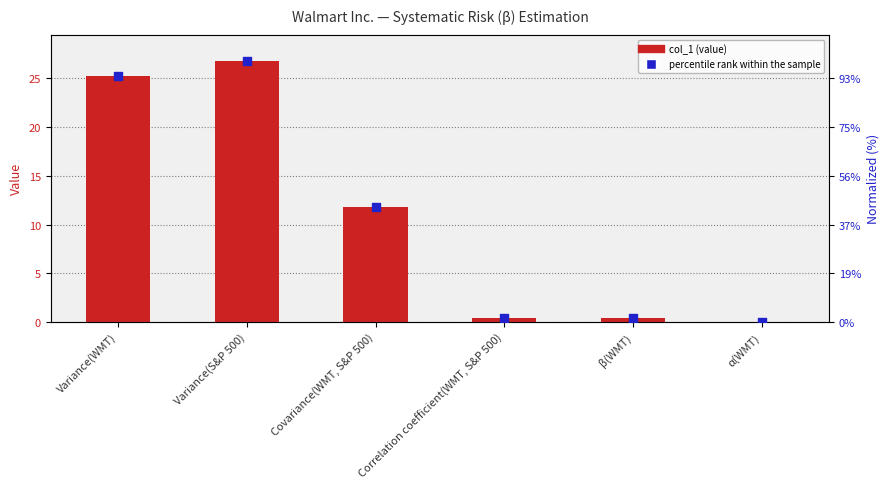

Which series contains the lowest Y value?

col_1